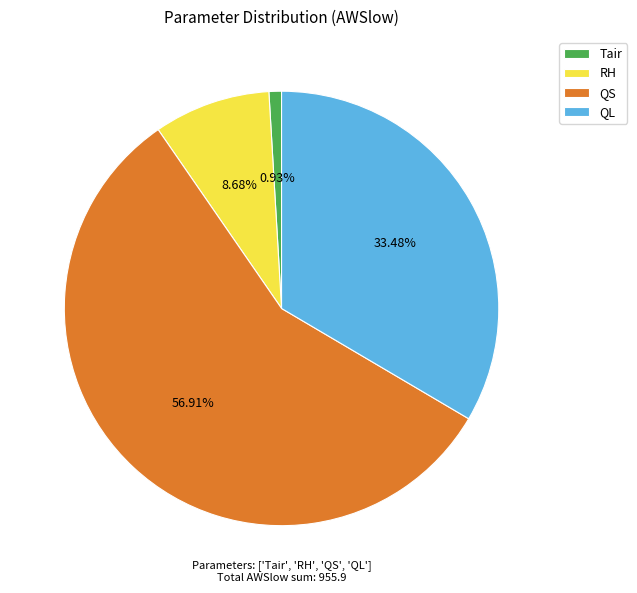

Combined, do Tair and QS account for over 50%?

Yes